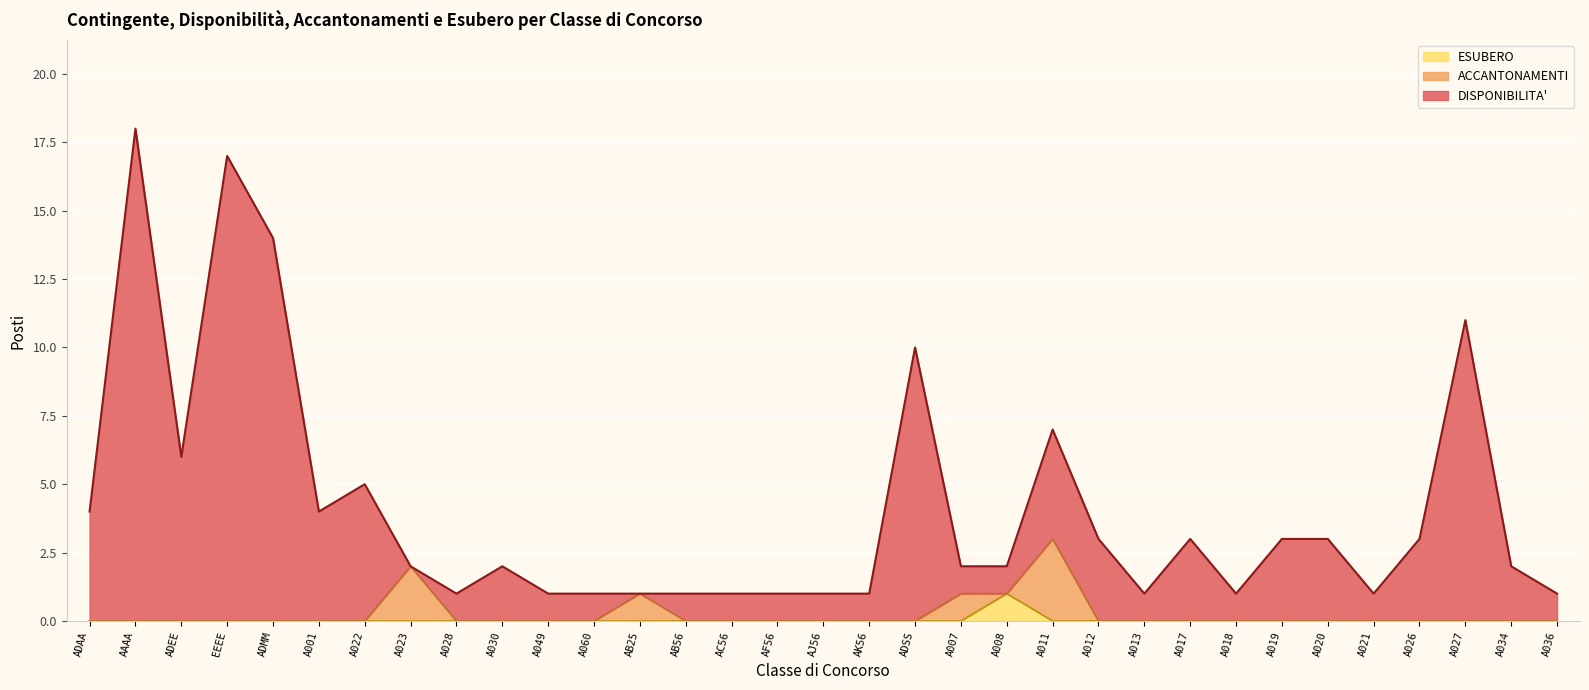

What position from the left is A017?

25